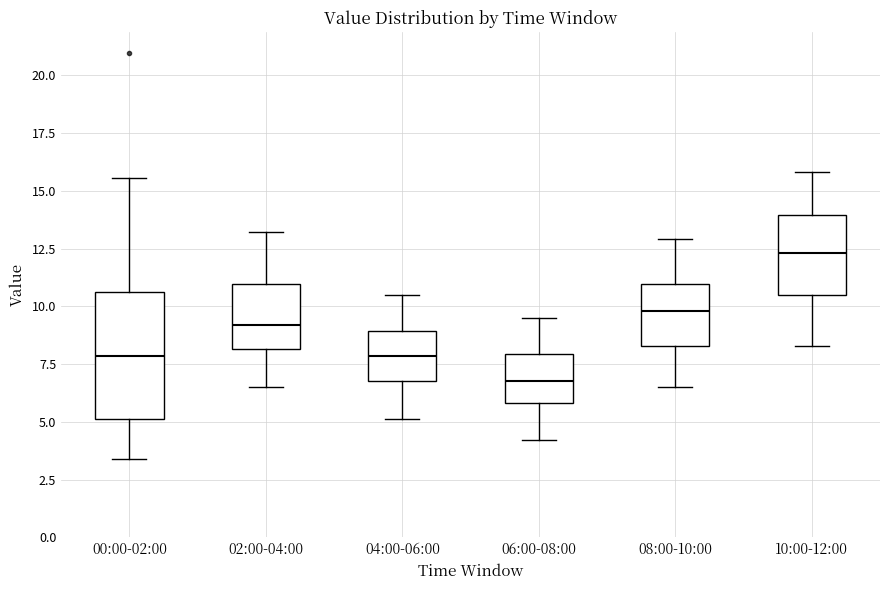

Which box has the highest median line?

10:00-12:00